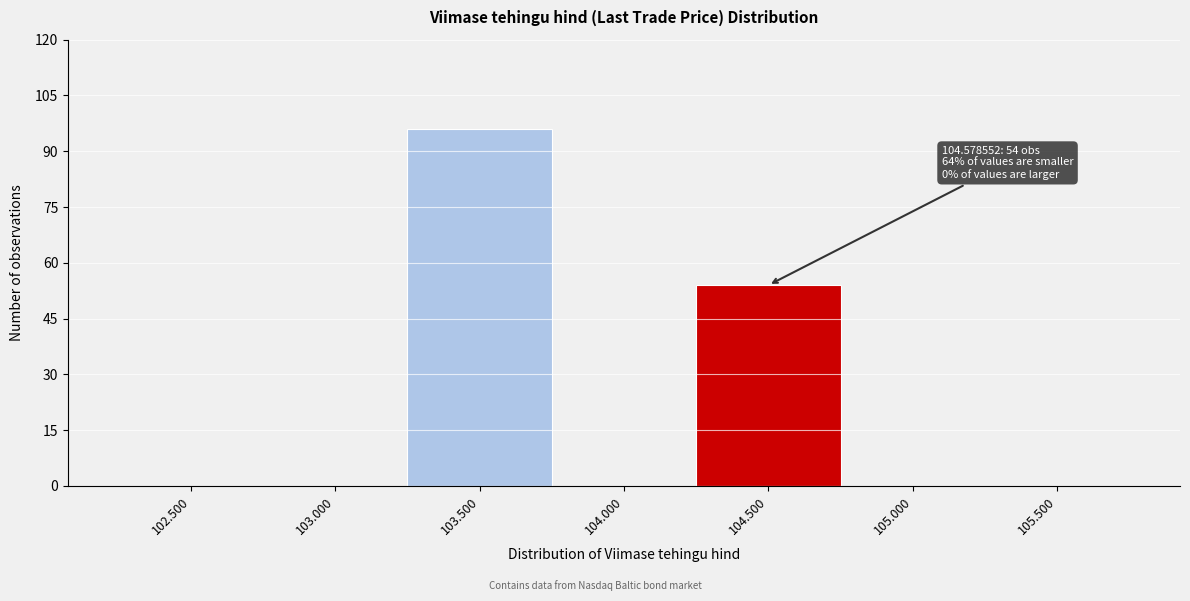

Reading right to left, list all the values displayed in this chart.

105.500=0	105.000=0	104.500=54	104.000=0	103.500=96	103.000=0	102.500=0